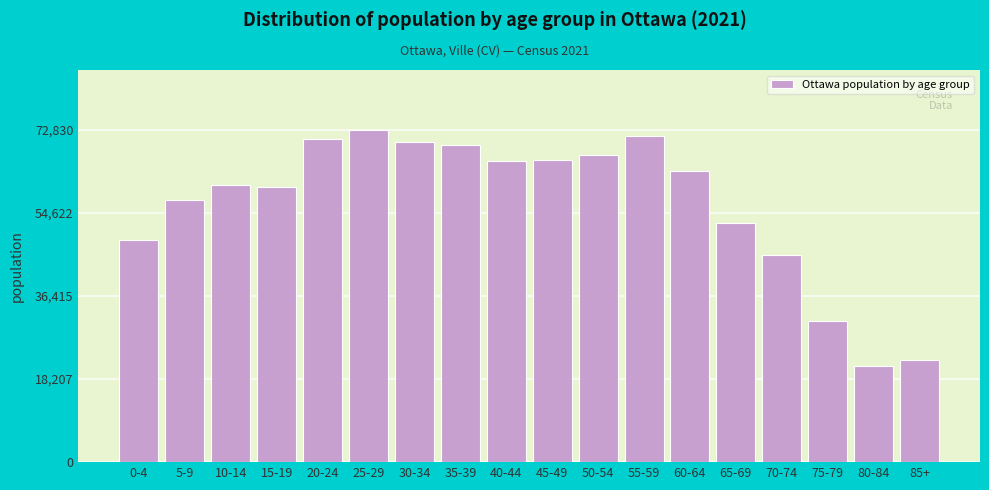

Is it true that the value at 0-4 is 19030?

False